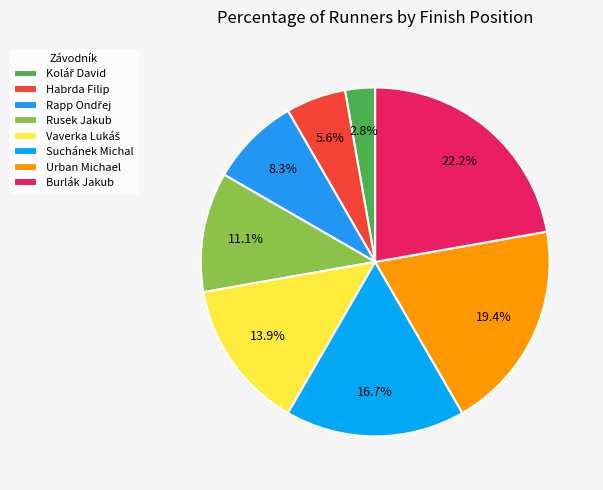

Rank the categories by value from lowest to highest.

Kolář David, Habrda Filip, Rapp Ondřej, Rusek Jakub, Vaverka Lukáš, Suchánek Michal, Urban Michael, Burlák Jakub